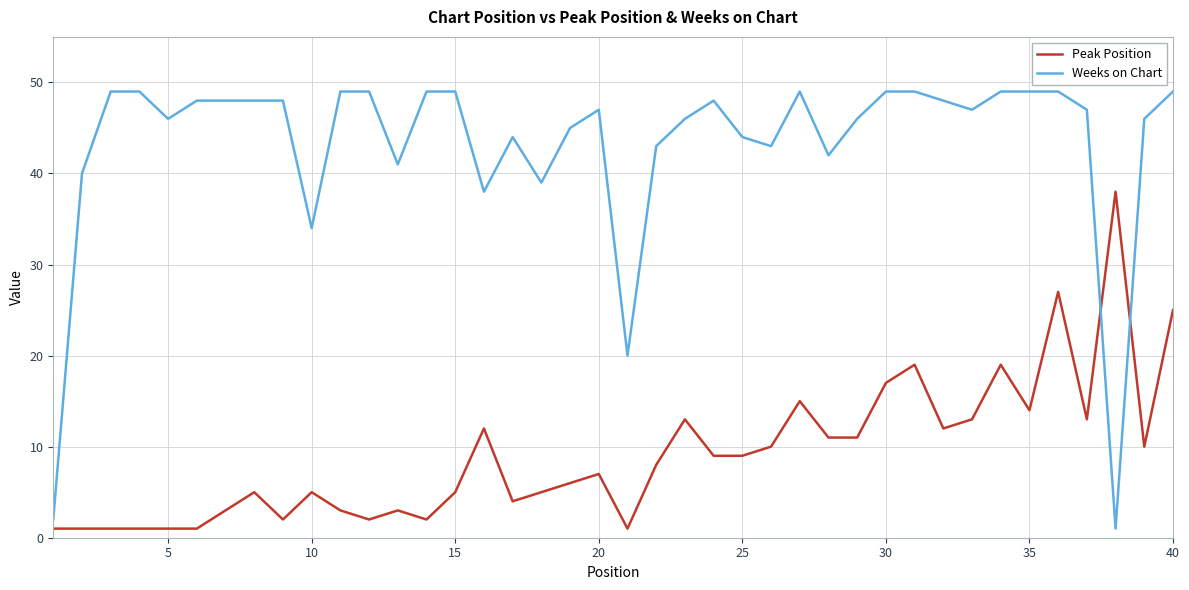

Which series has the largest total across all categories?

Weeks on Chart